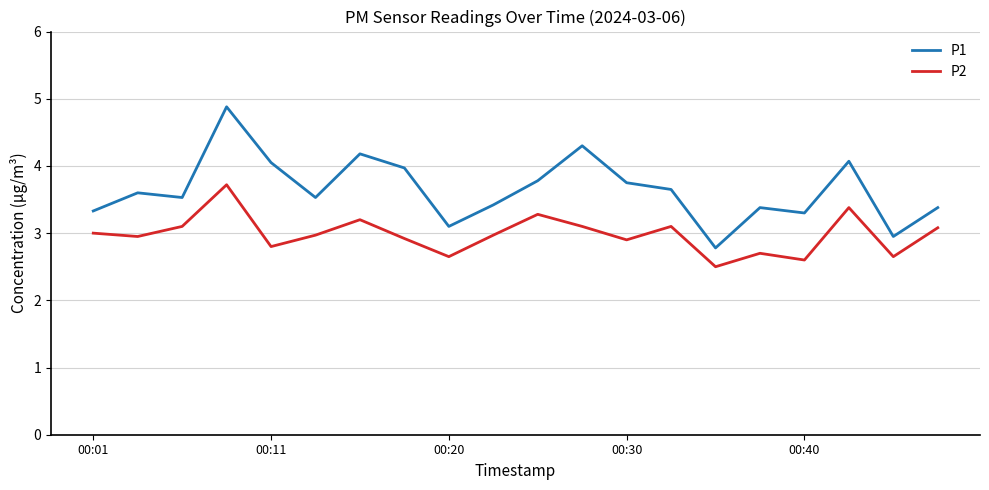

Which series has the largest range (max minus min)?

P1